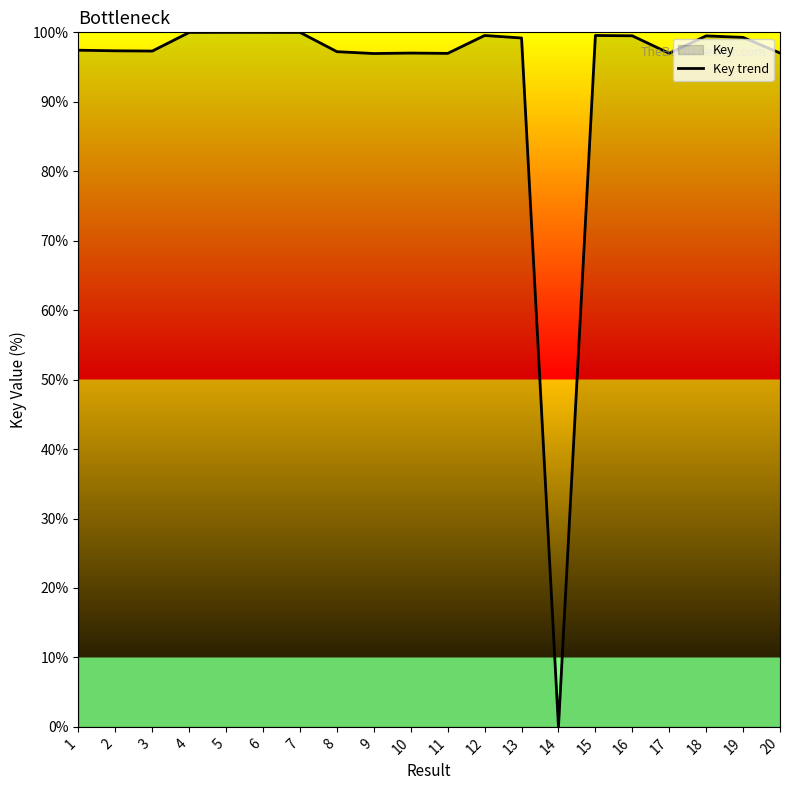

Which has a higher value, 8 or 7?

7